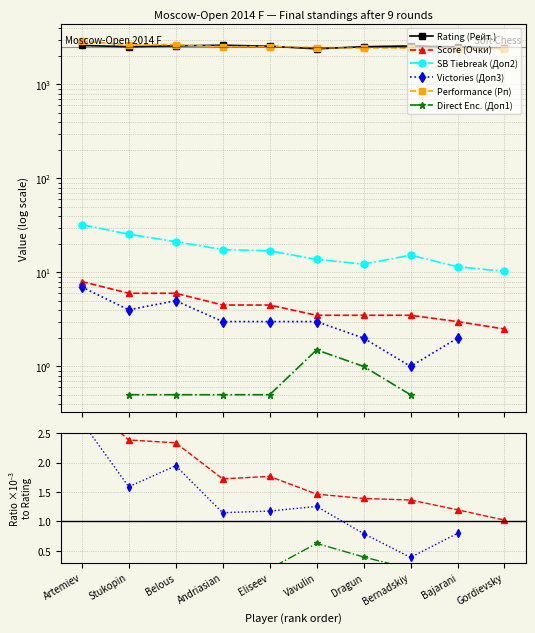

At how many categories does at least one series exceed 1607?

10